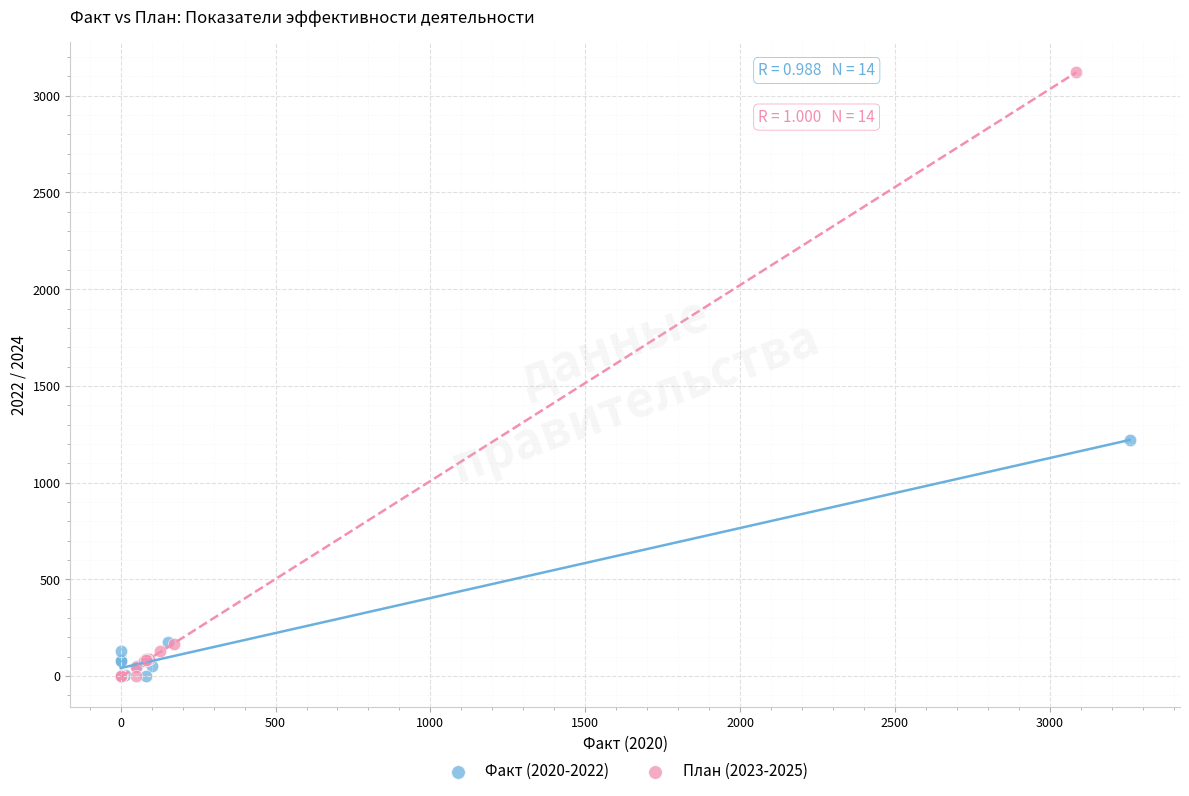

Which series reaches the maximum Y coordinate?

План (2023-2025)